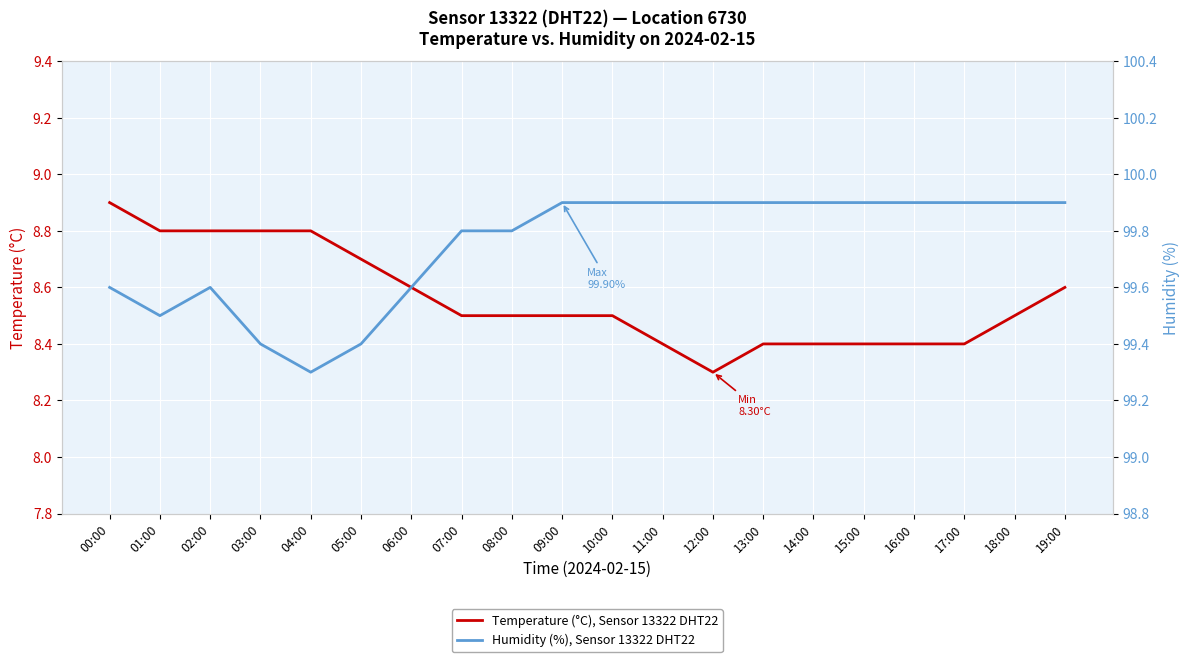

At 03:00, list the series in order from largest to smallest.

Humidity (%), Sensor 13322 DHT22, Temperature (°C), Sensor 13322 DHT22